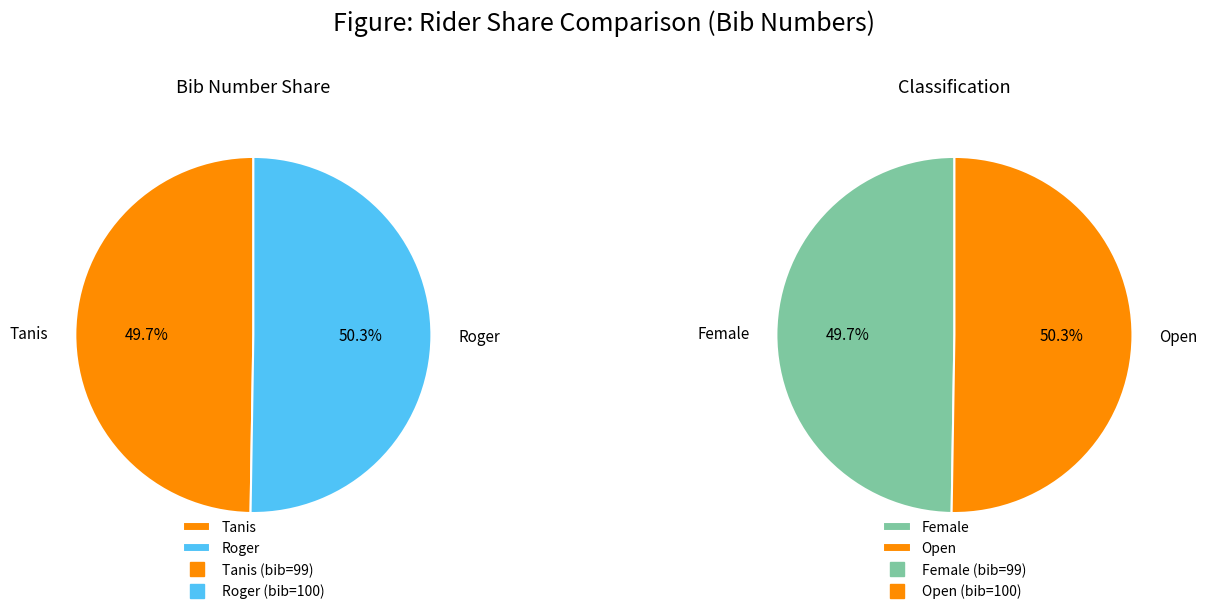

The Roger slice represents 40% of the pie. True or false?

False